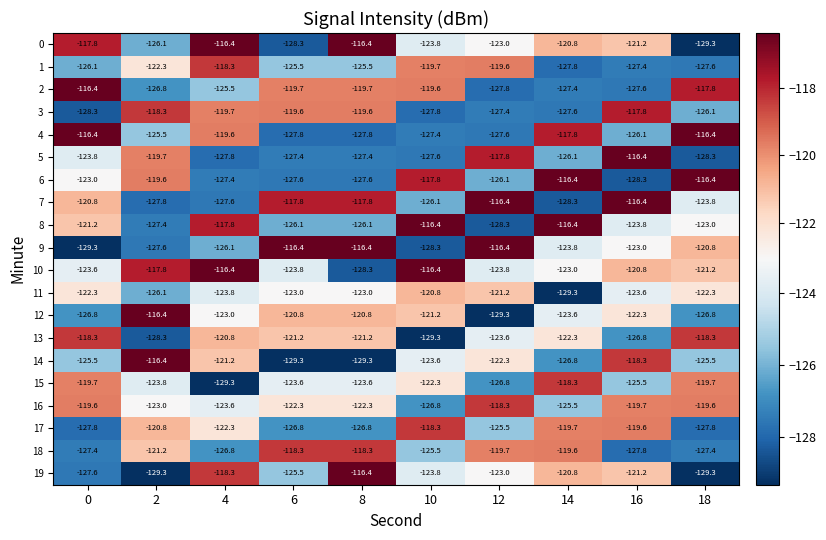

What is the difference between the second highest and second lowest values in the 9 series?

11.9